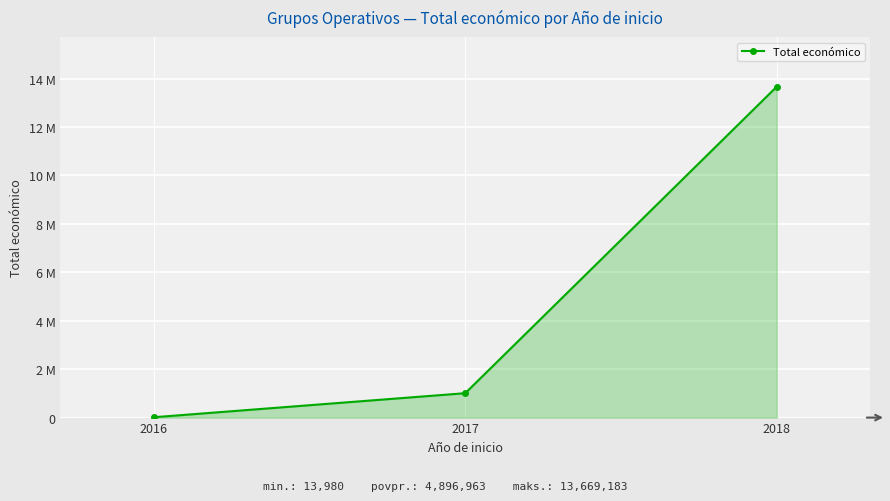

Reading left to right, list all the values displayed in this chart.

2016=13980	2017=1007726	2018=13669183